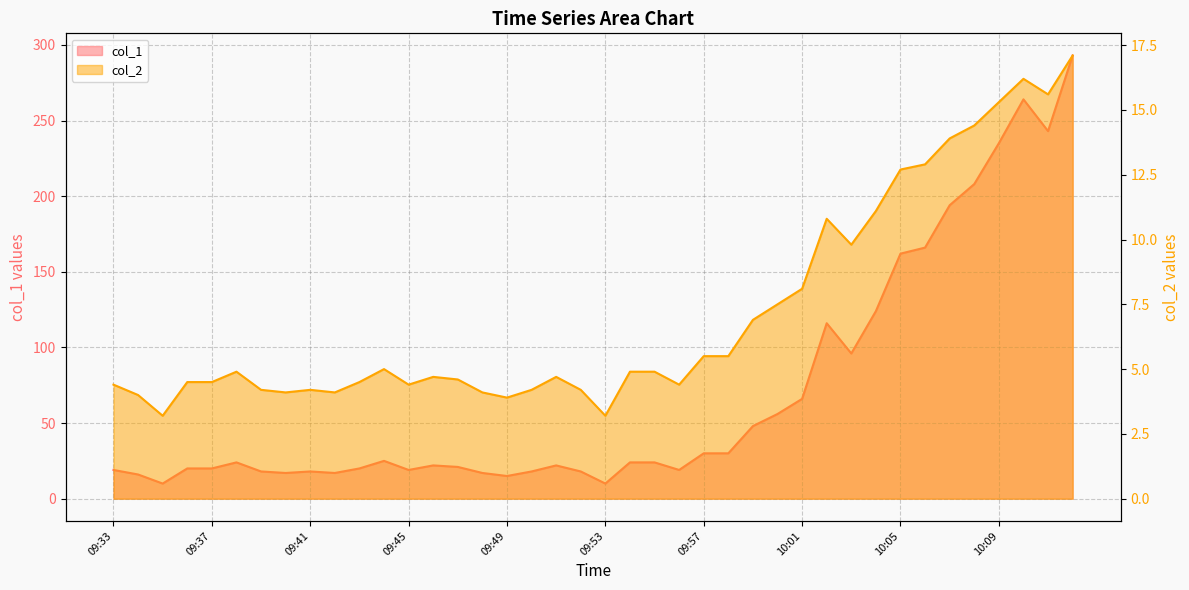

True or false: col_2 has a value of 3.2 at 09:53.

True